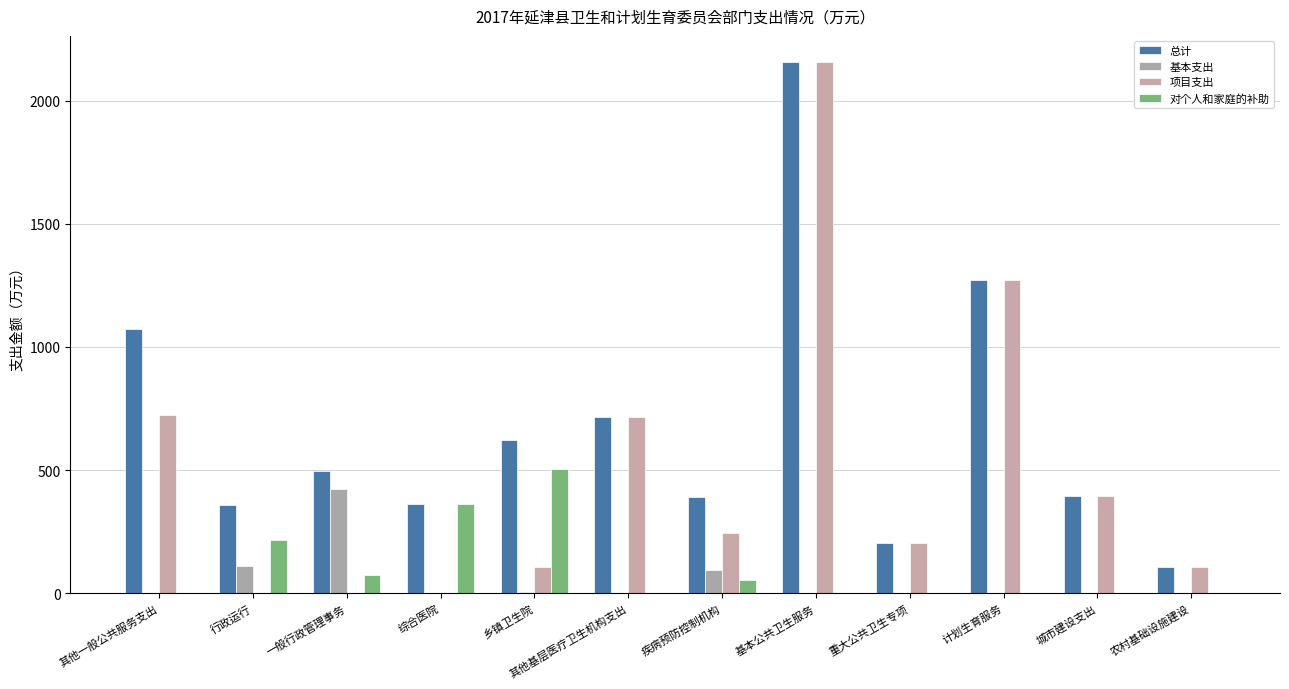

How many values in the 基本支出 series exceed 0?

4